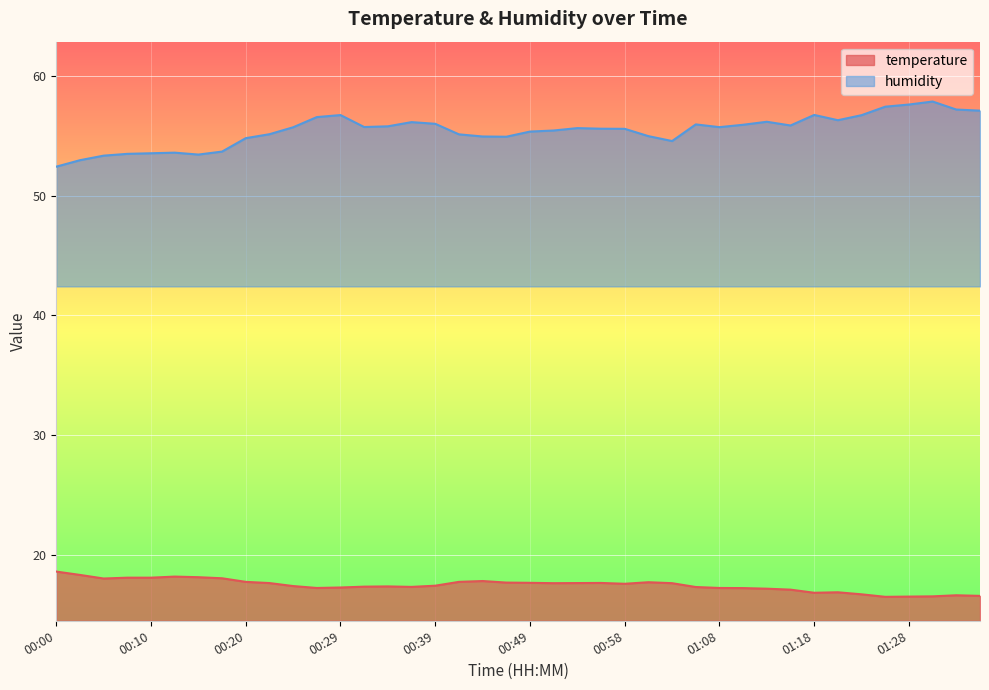

Does the chart display data point markers on the line(s)?

No